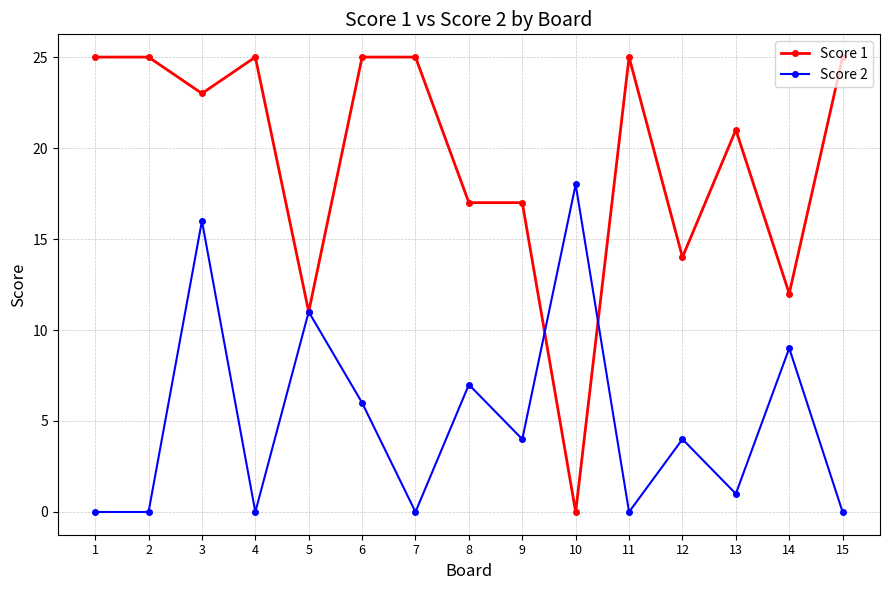

True or false: Score 2 has a value of -8 at 15.

False